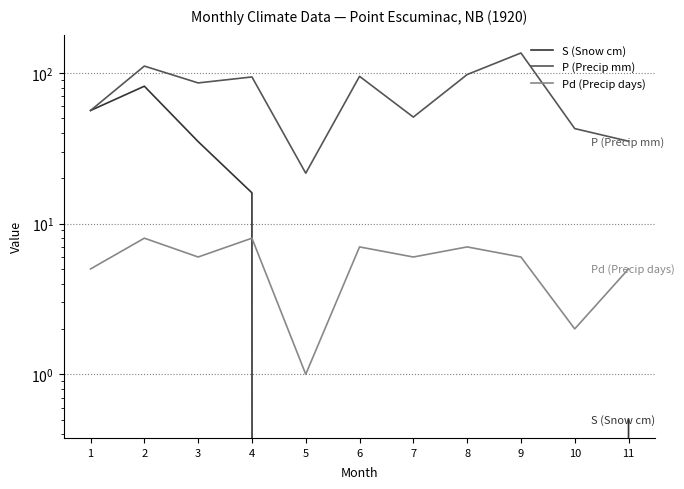

How many series are shown in this chart?

3